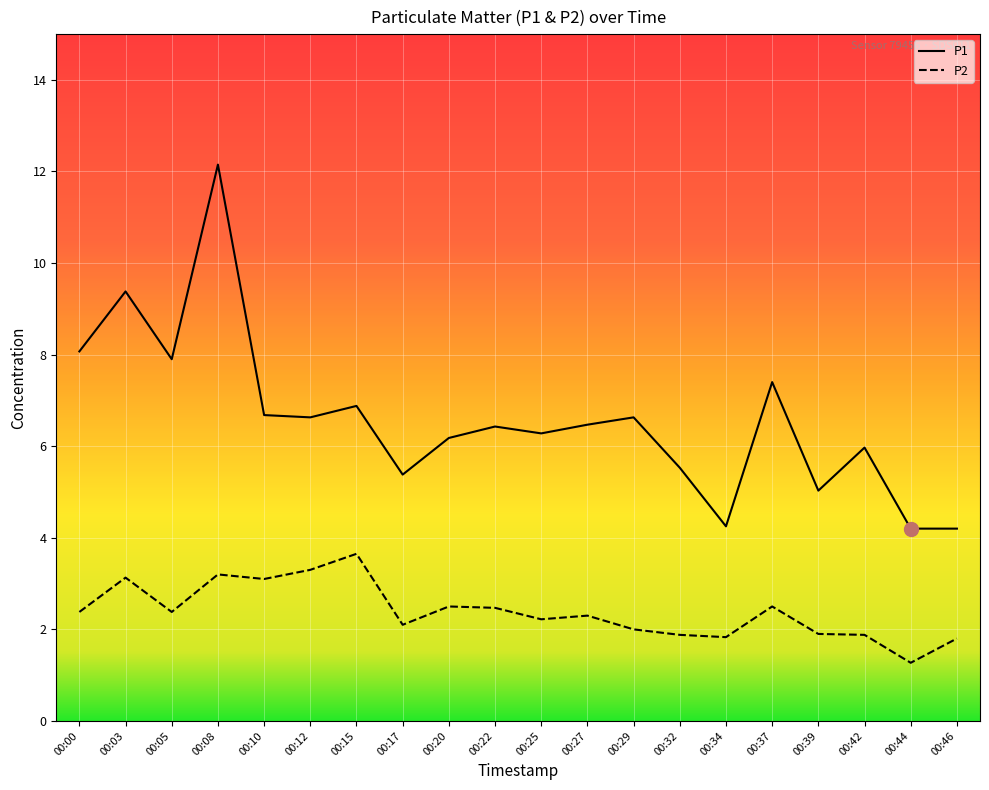

What is the average value of the P2 series?

2.4